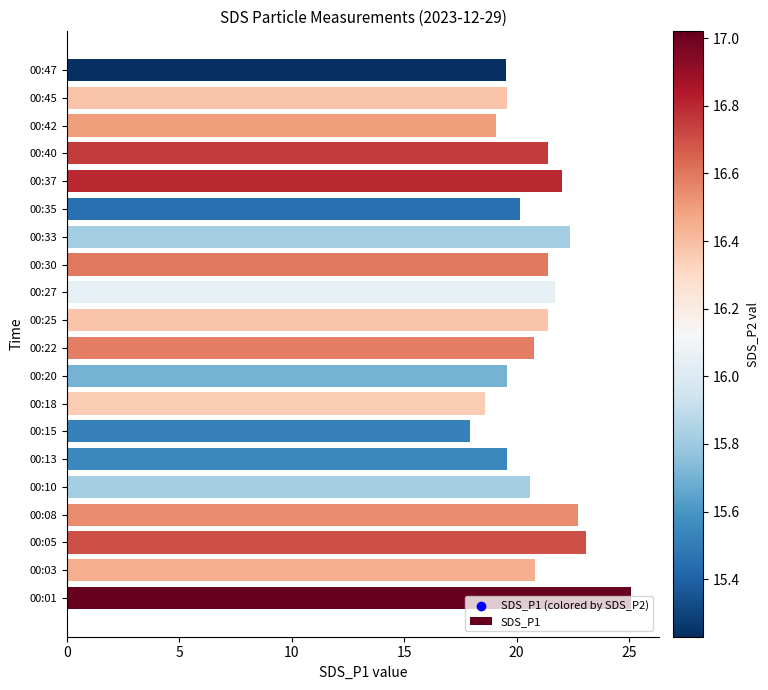

Which has a higher value, 00:10 or 00:01?

00:01